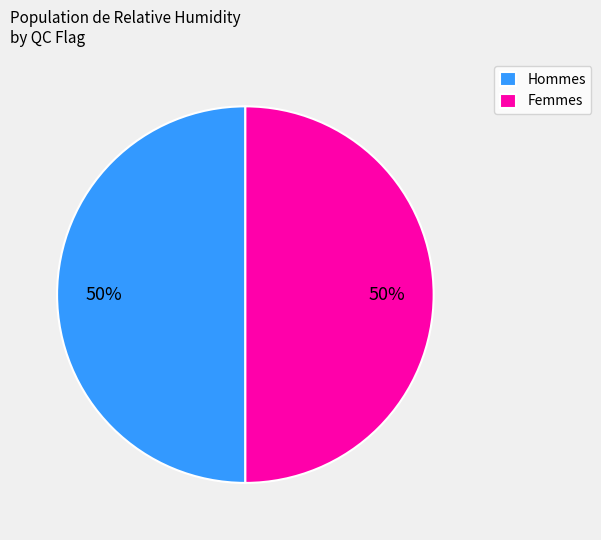

What percentage is the Hommes slice, to the nearest percent?

50%